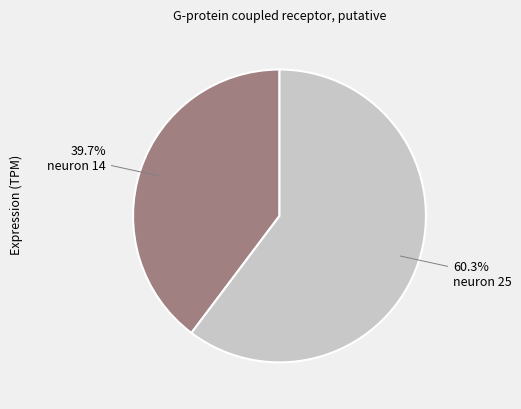

Between neuron 14 and neuron 25, which is larger?

neuron 25